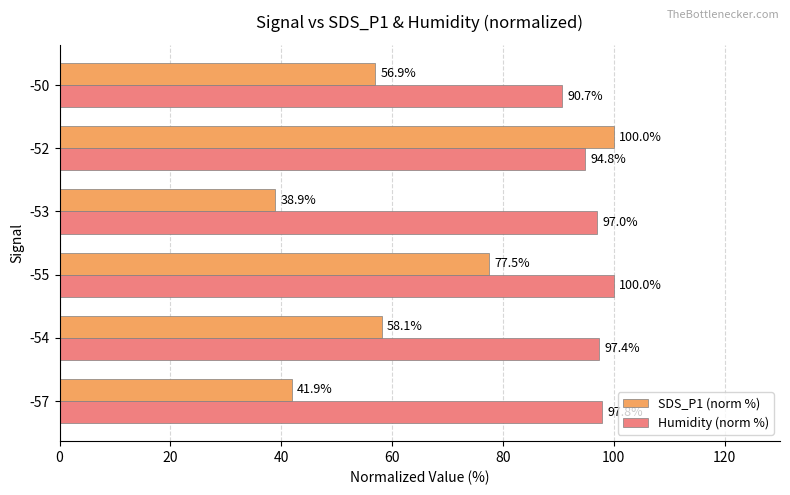

Which series has the largest total across all categories?

Humidity (norm %)